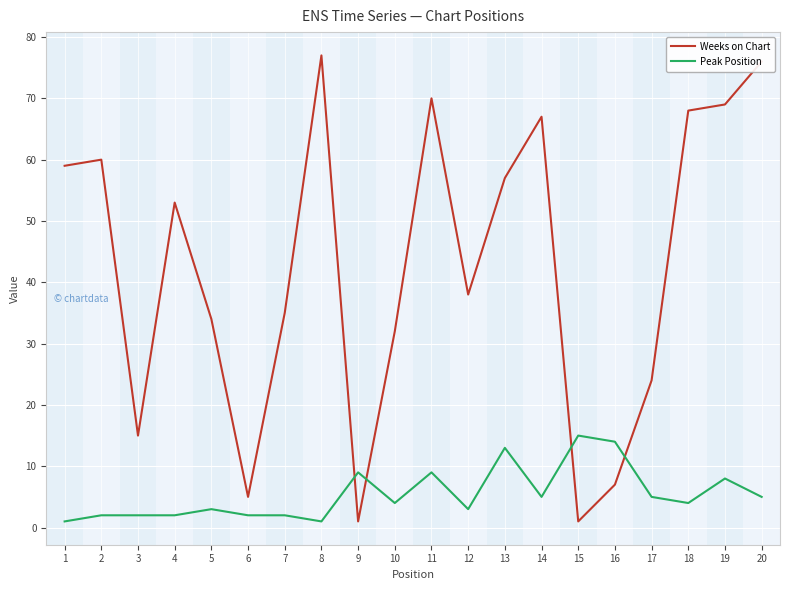

Which series ends up on top after the final intersection of Weeks on Chart and Peak Position?

Weeks on Chart